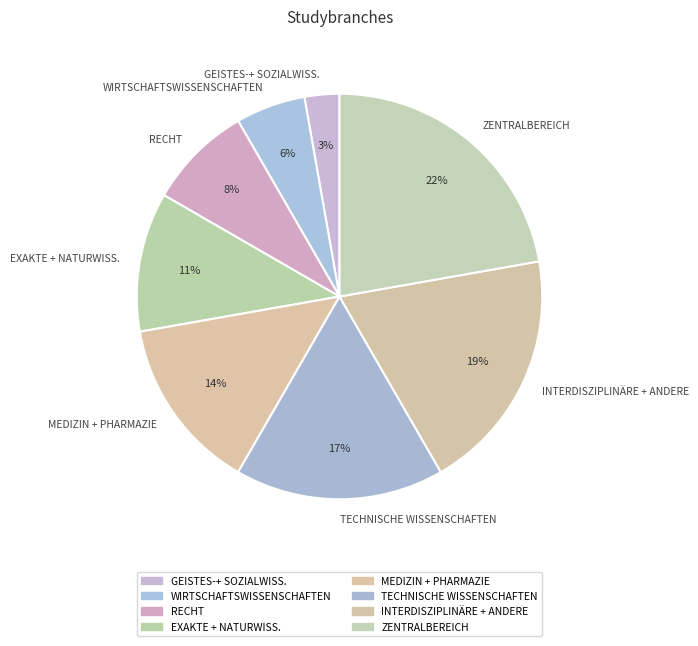

To the nearest percent, what portion does TECHNISCHE WISSENSCHAFTEN represent?

17%